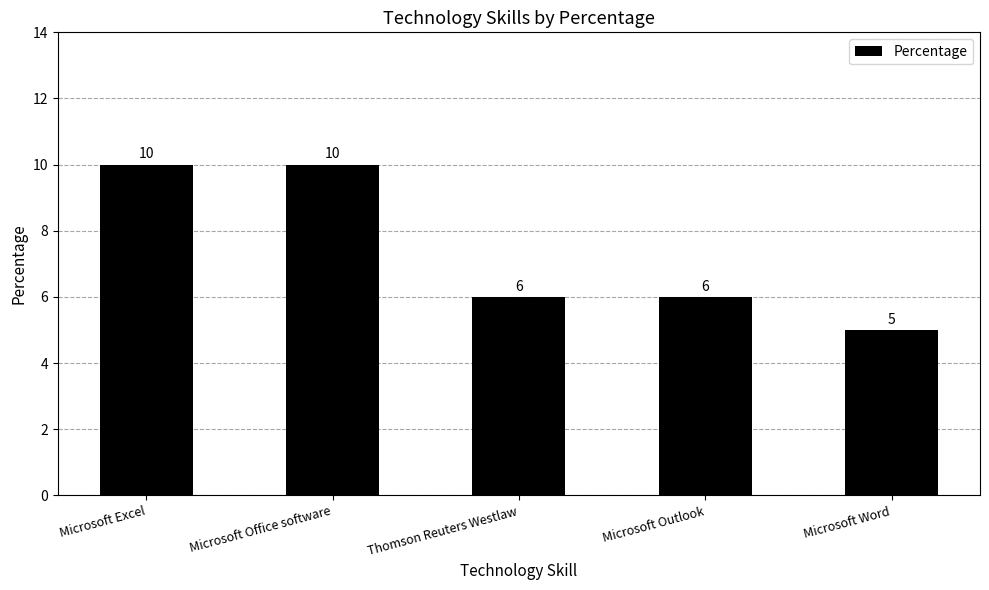

At which label does the data first exceed 6?

Microsoft Excel